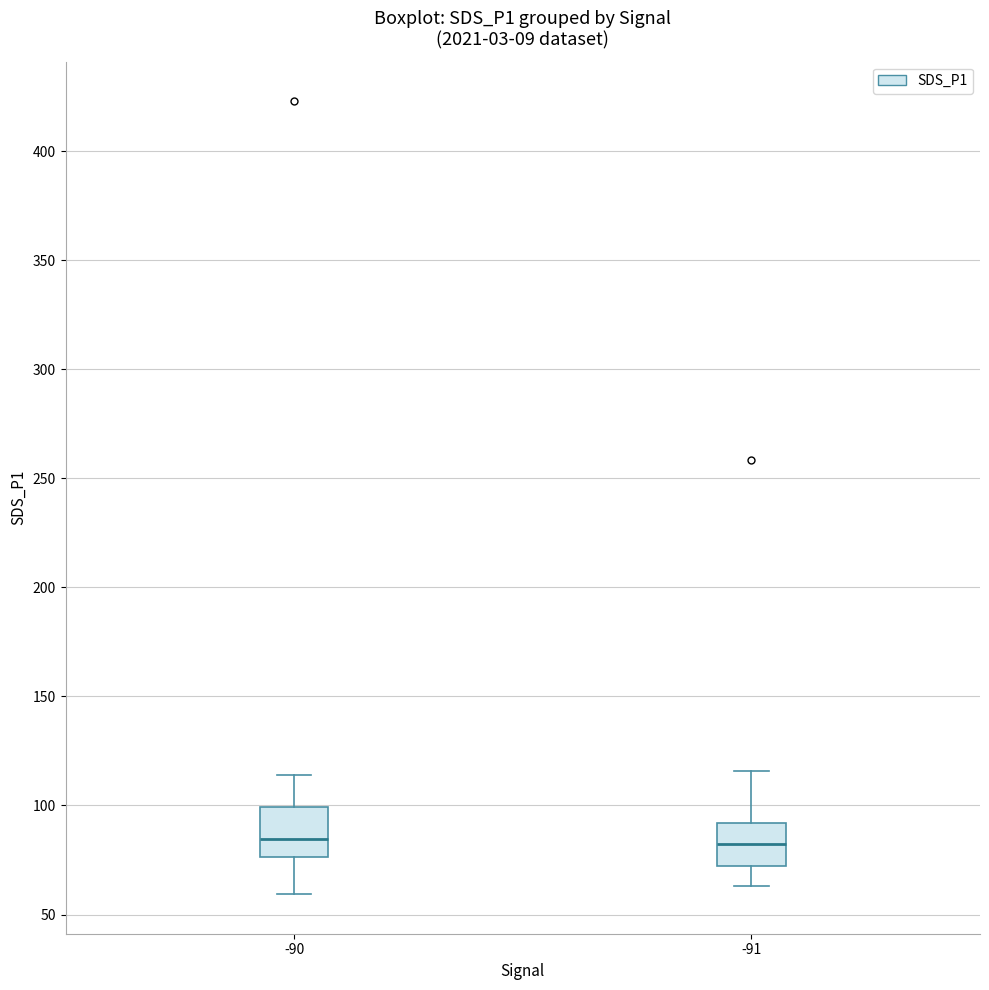

Reading left to right, transcribe this box plot: for each box, give where its median line is, the range the box spans, and where its two whiskers end, as read against the y-axis. The values are not printed on the chart, so give them approximately, as read against the axis.

-90: median 85, box 75 to 100, whiskers 60 to 115
-91: median 80, box 70 to 90, whiskers 65 to 115